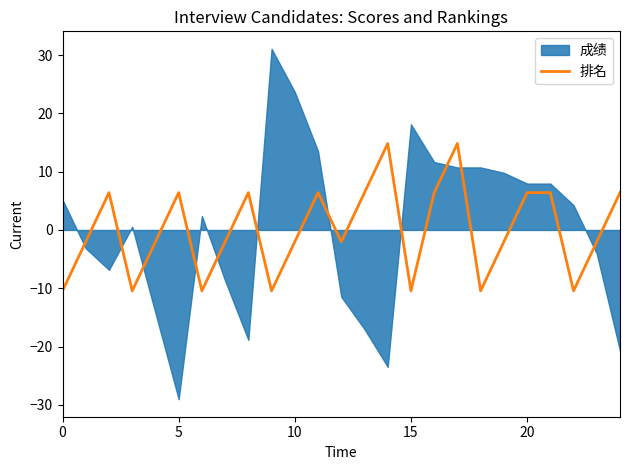

What is the label of the 20th point from the left?

19